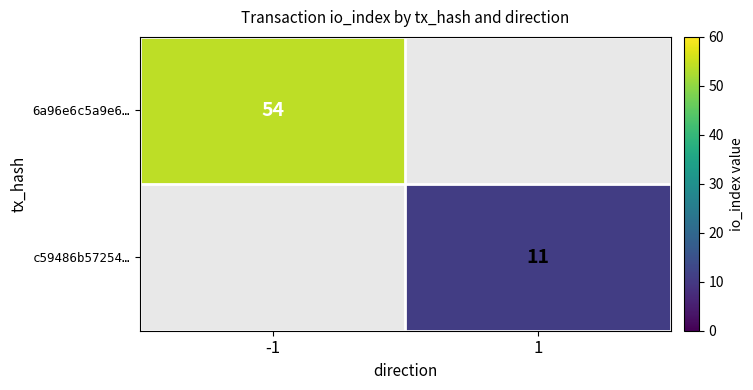

The value of c59486b57254… at 1 is 7. True or false?

False